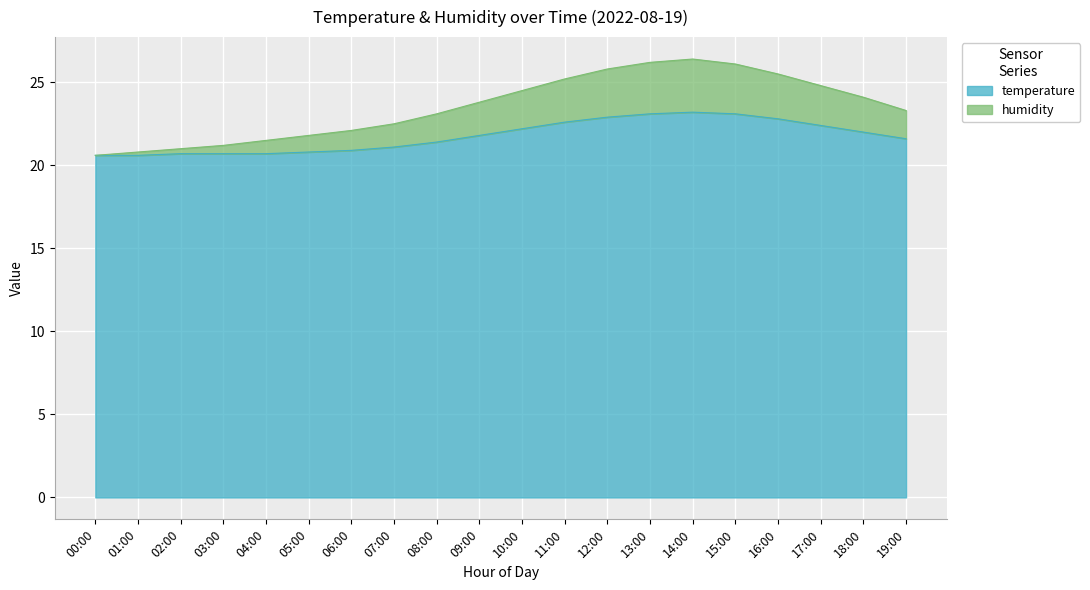

Which series changed the most between 00:00 and 02:00?

humidity